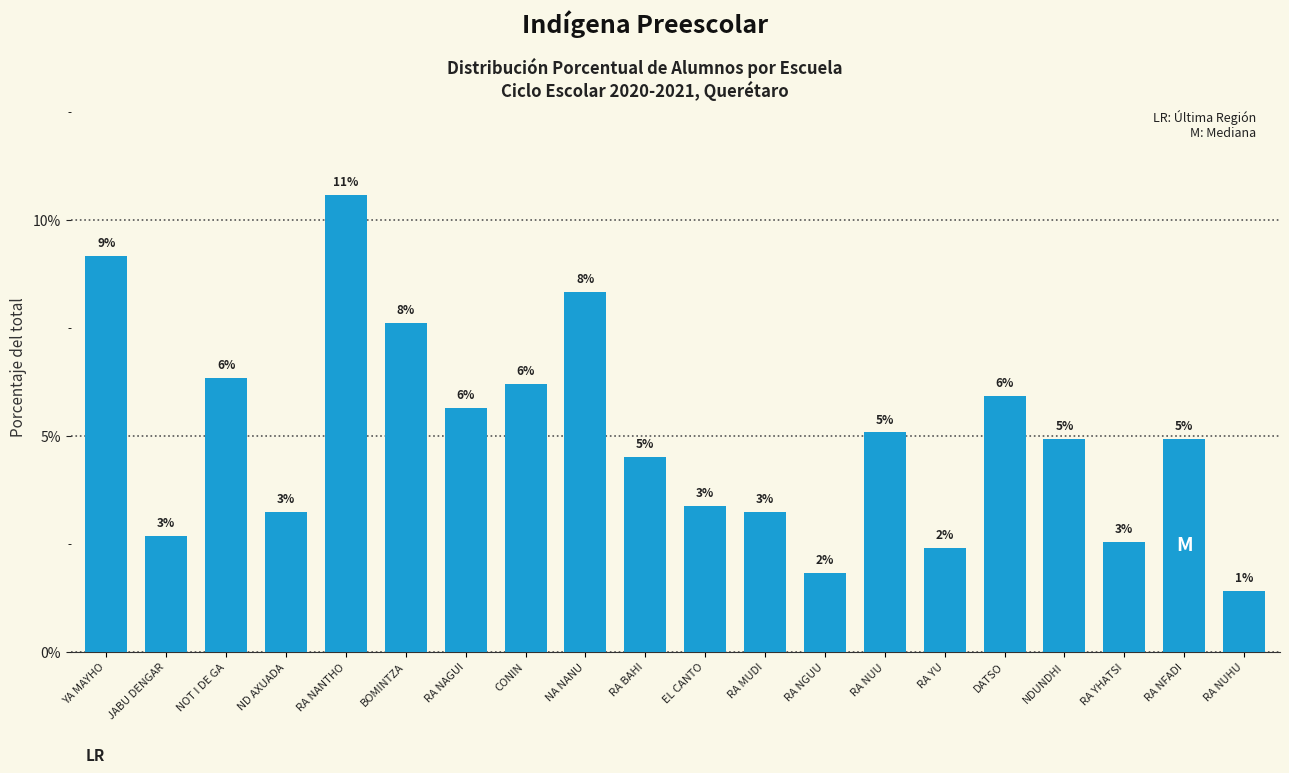

How many bars are there in total?

20